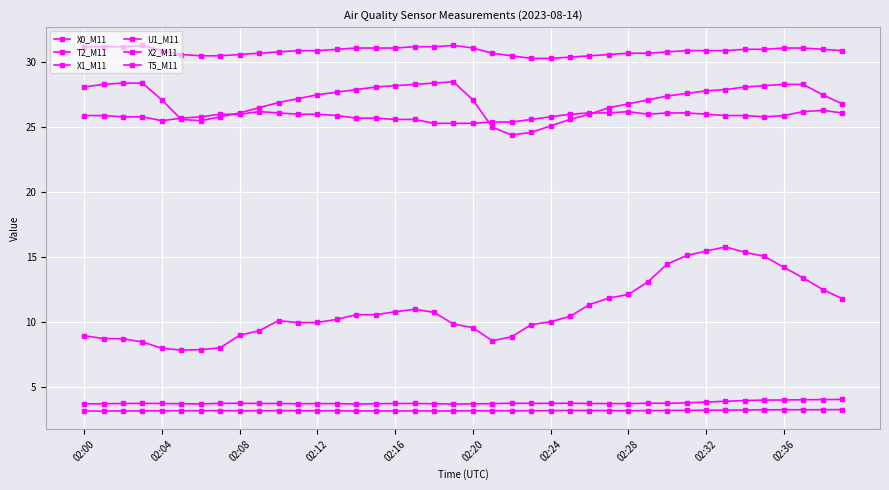

Count the number of data series in this chart.

6